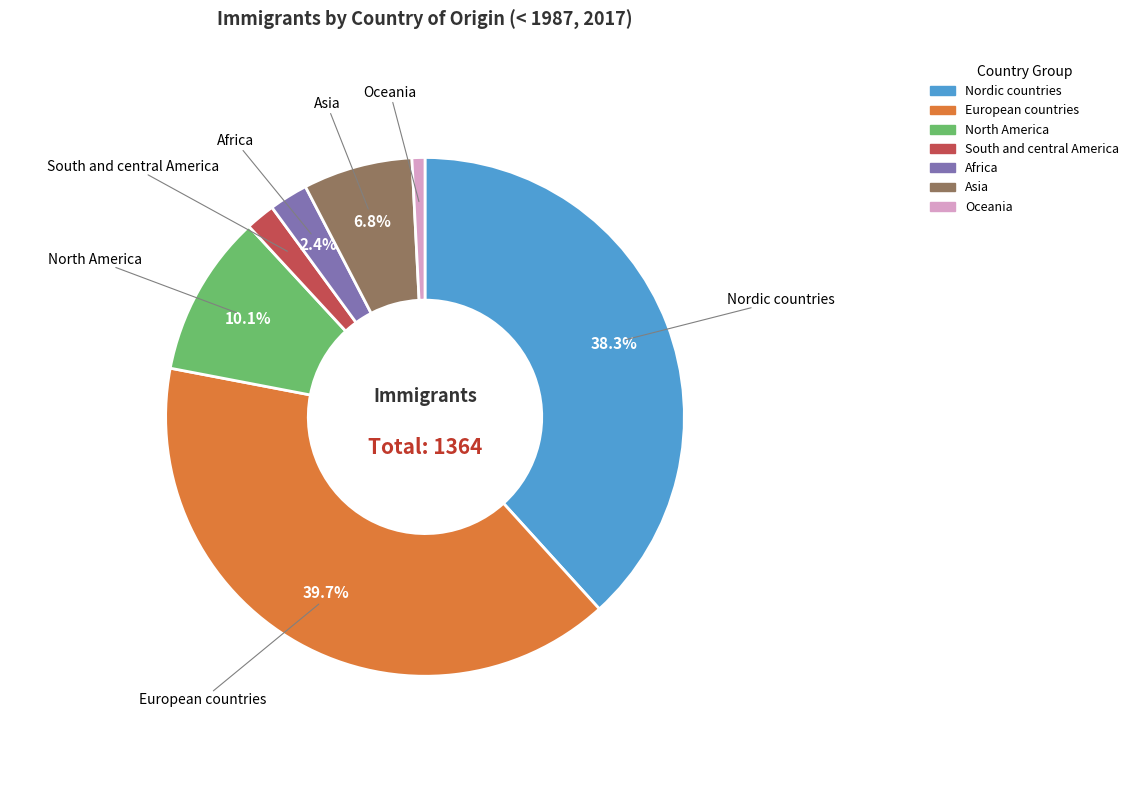

To the nearest percent, what portion does European countries represent?

40%